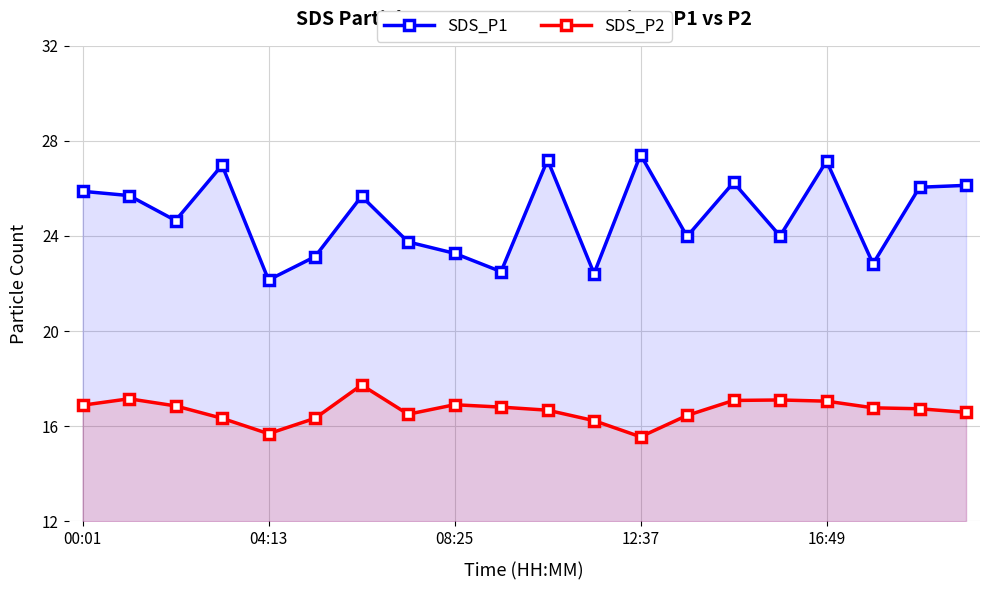

Rank the series by their average value, from lowest to highest.

SDS_P2, SDS_P1